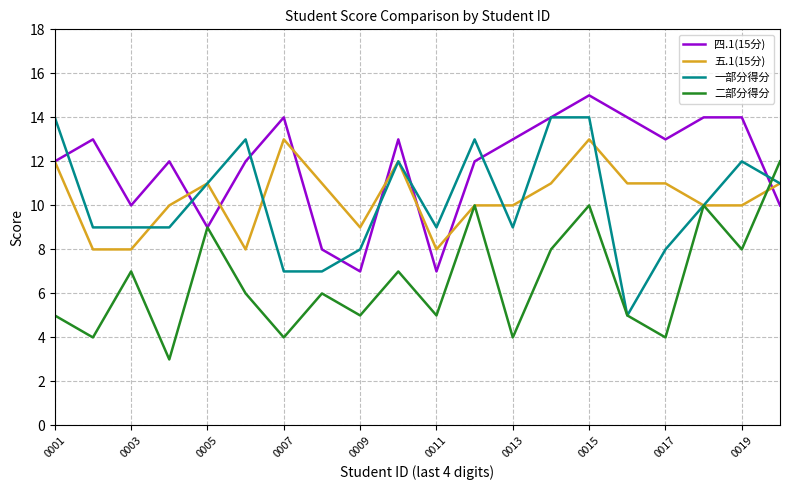

What is the greatest value displayed?

15